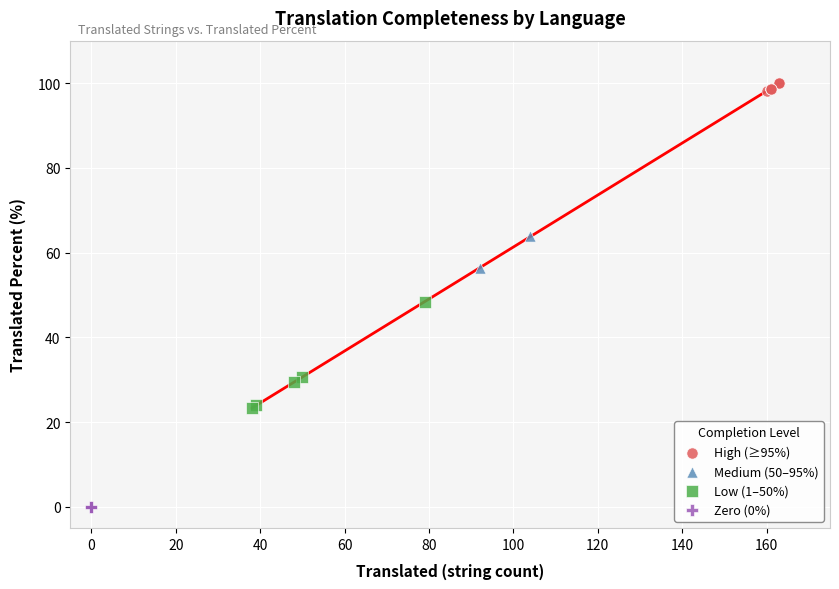

What are all the series names shown in the legend?

High (≥95%), Medium (50–95%), Low (1–50%), Zero (0%)